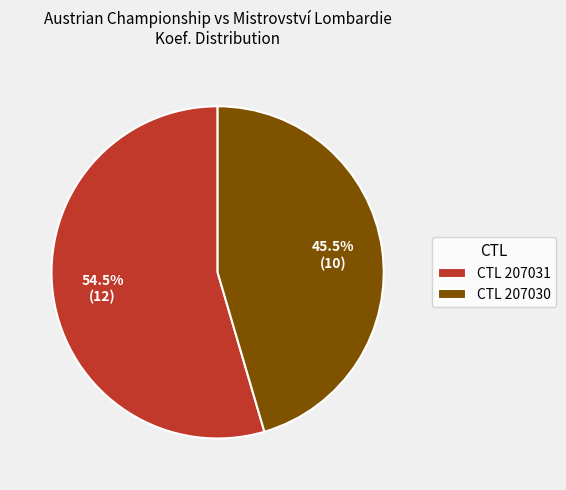

What is the total percentage of CTL 207031 and CTL 207030?

100.0%